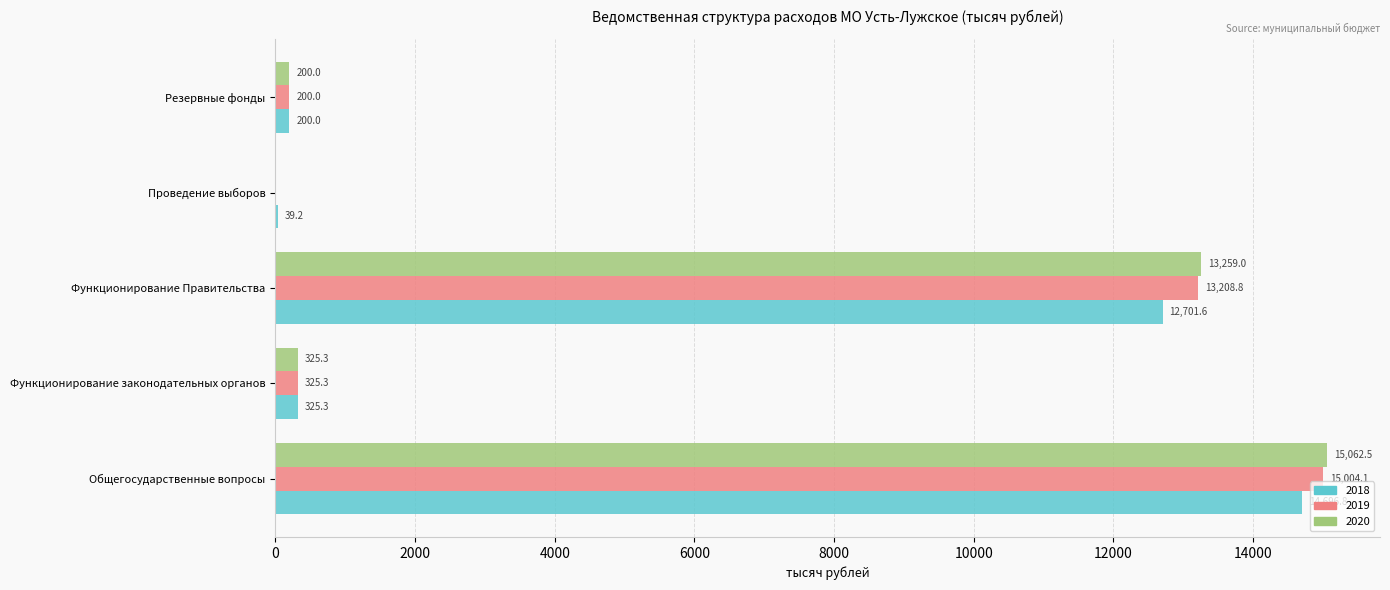

What is the maximum value shown in the chart?

15062.5